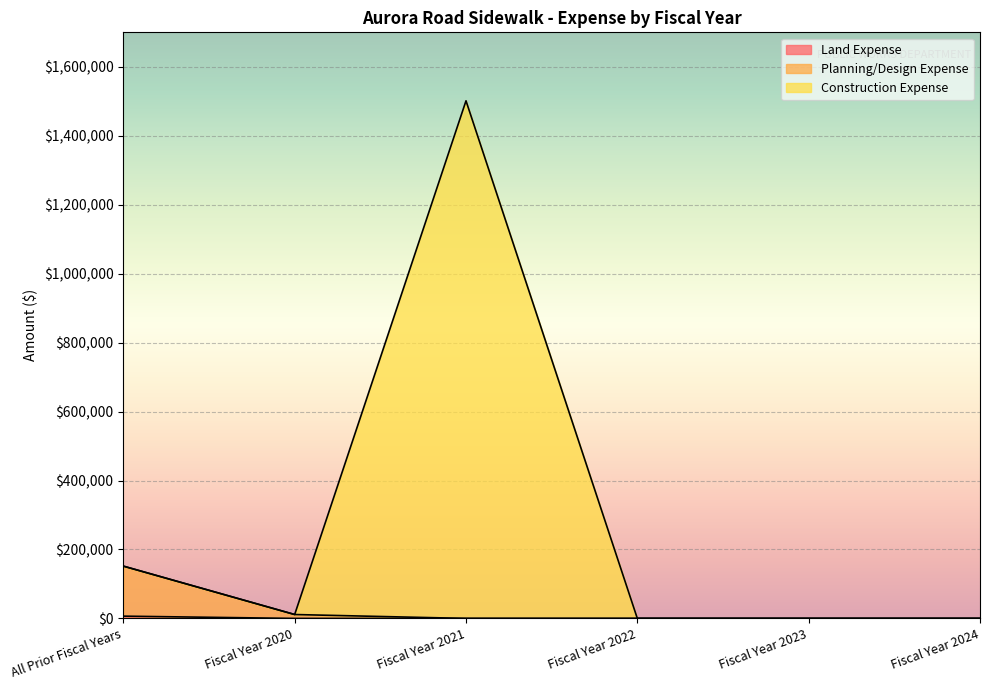

Does the chart display data point markers on the line(s)?

No